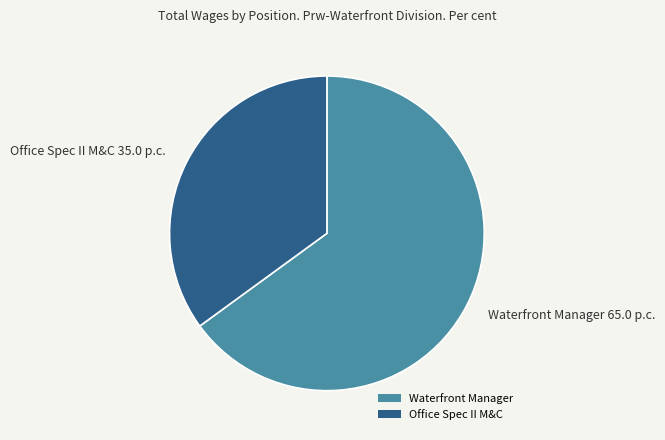

Combined, do Office Spec II M&C and Waterfront Manager account for over 50%?

Yes